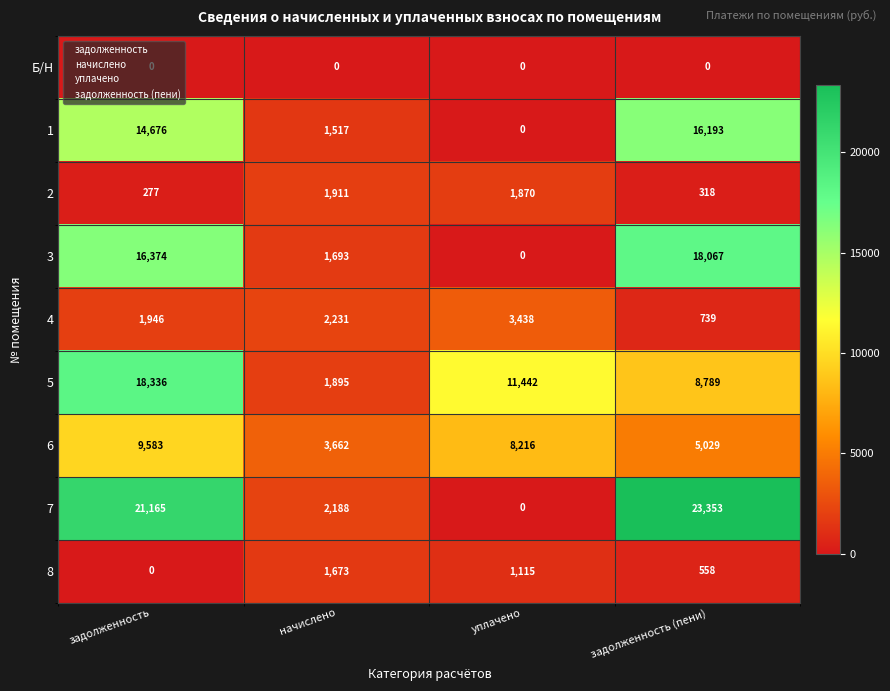

Where is 3 nearest to the value 9033?

начислено